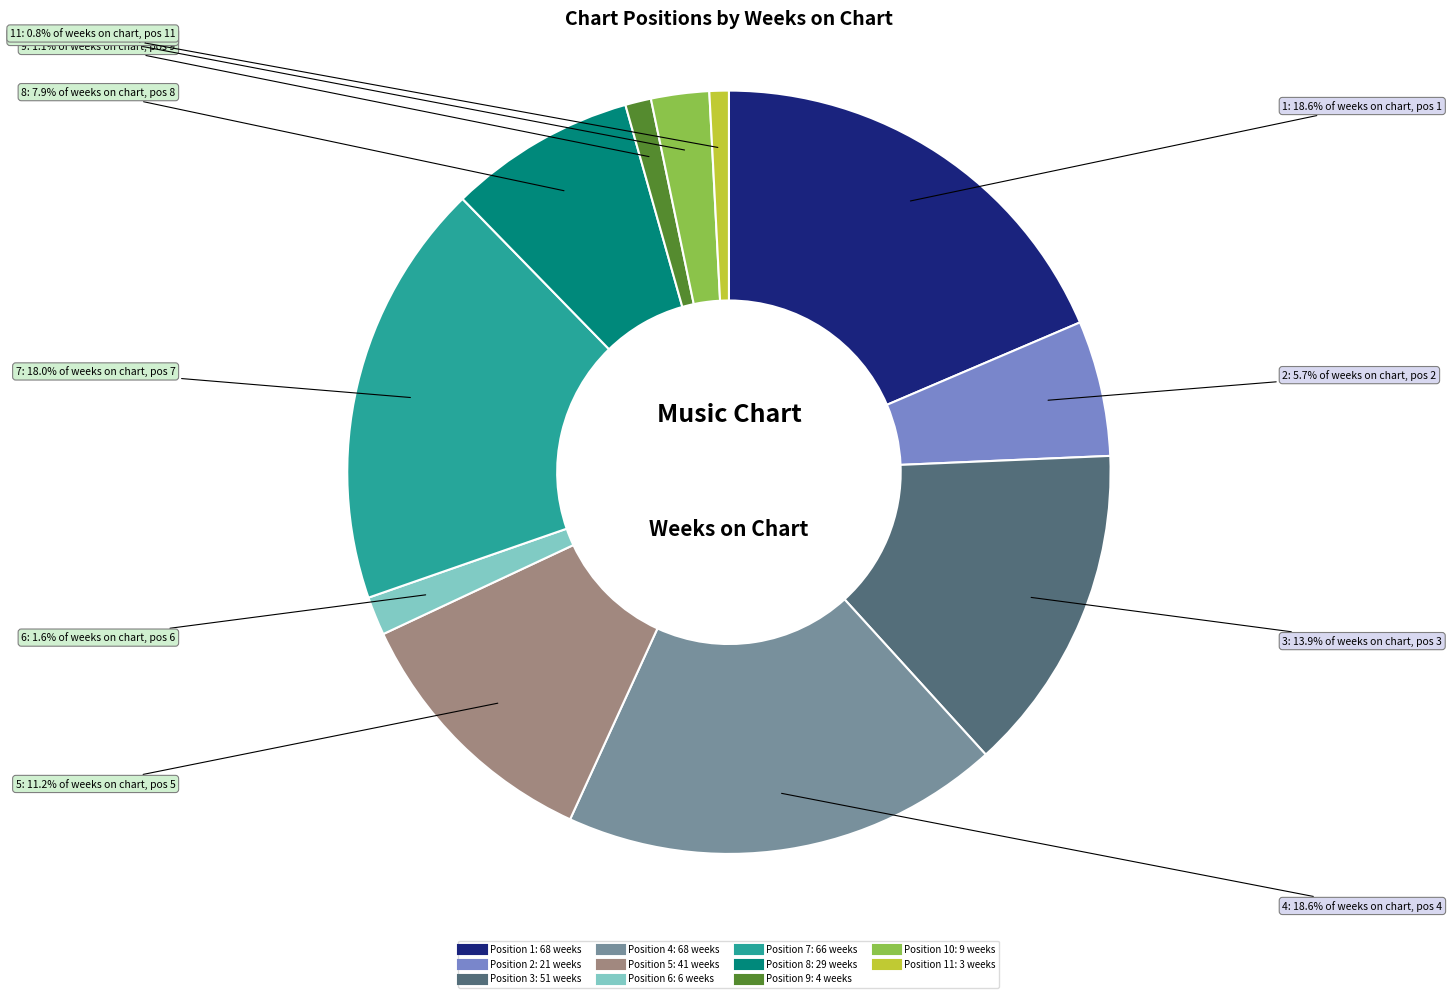

Does any single category account for the majority?

No